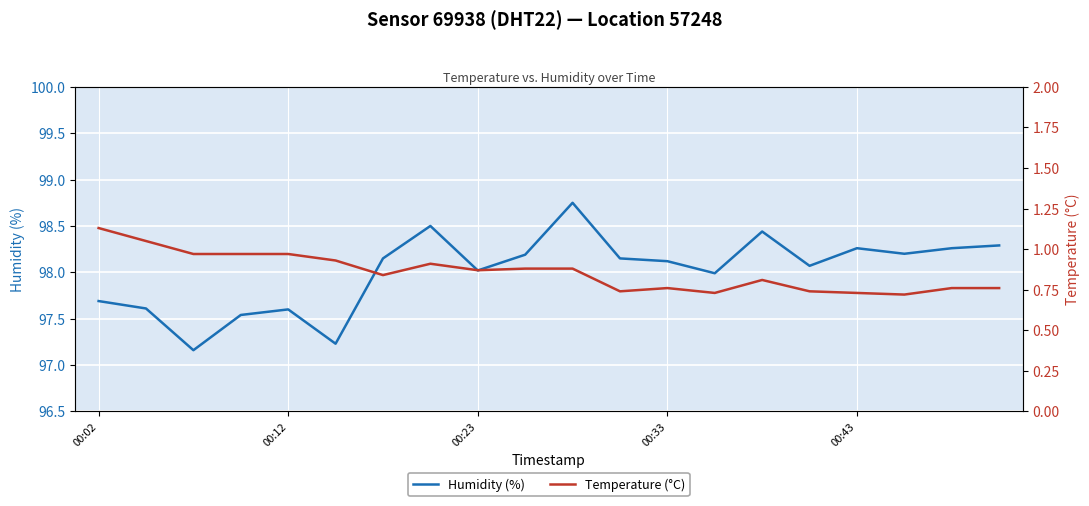

What are all the series names shown in the legend?

Humidity (%), Temperature (°C)